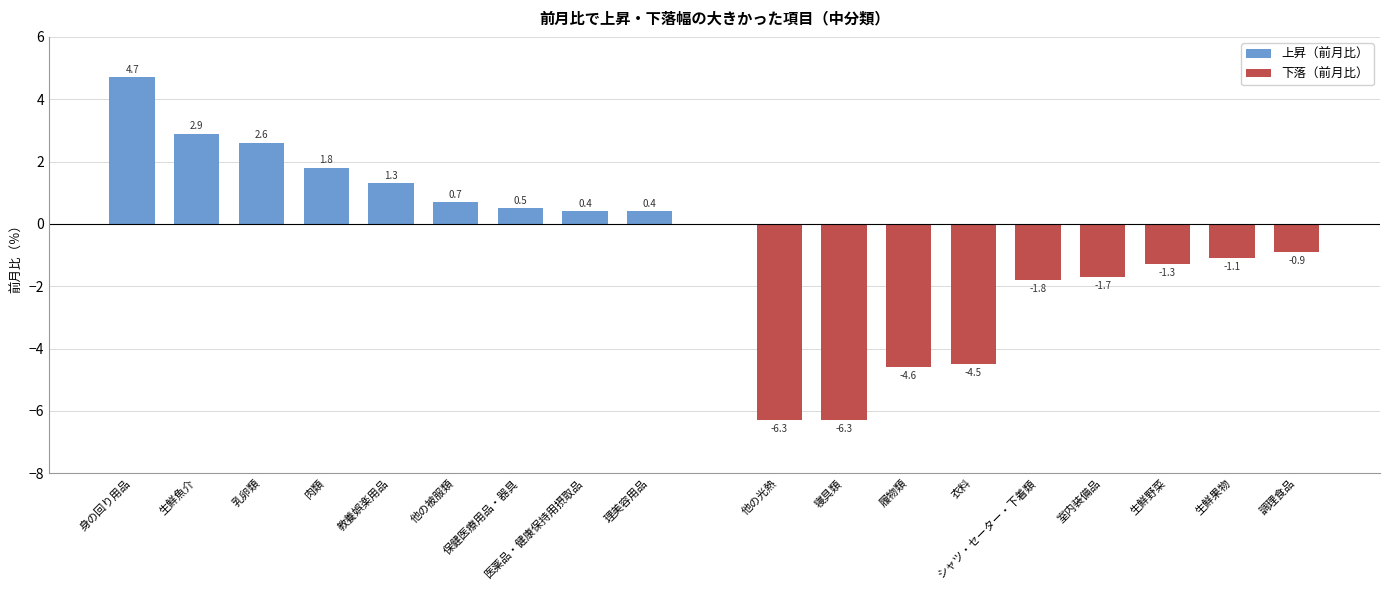

True or false: 下落（前月比） has a value of -0.5 at 生鮮果物.

False